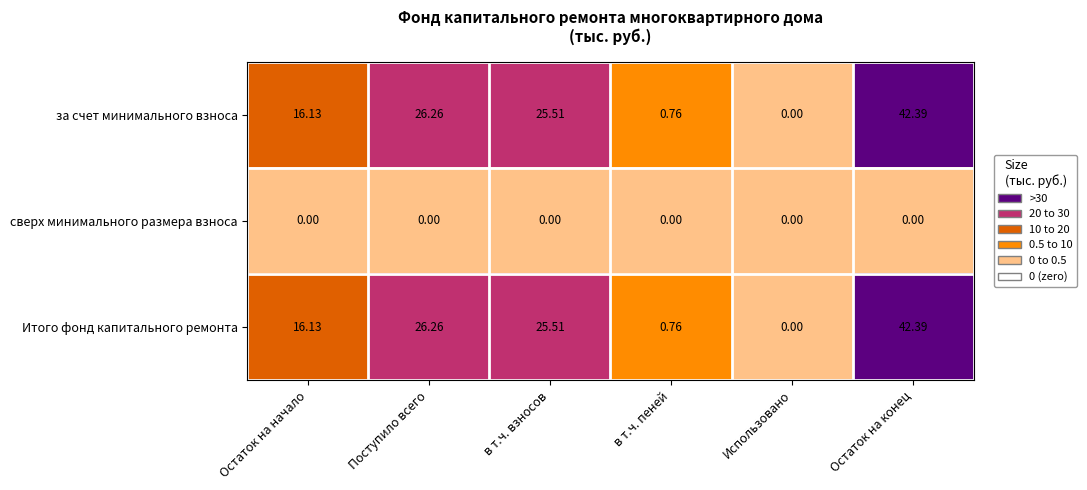

Rank the categories by Итого фонд капитального ремонта value from lowest to highest.

Использовано, в т.ч. пеней, Остаток на начало, в т.ч. взносов, Поступило всего, Остаток на конец